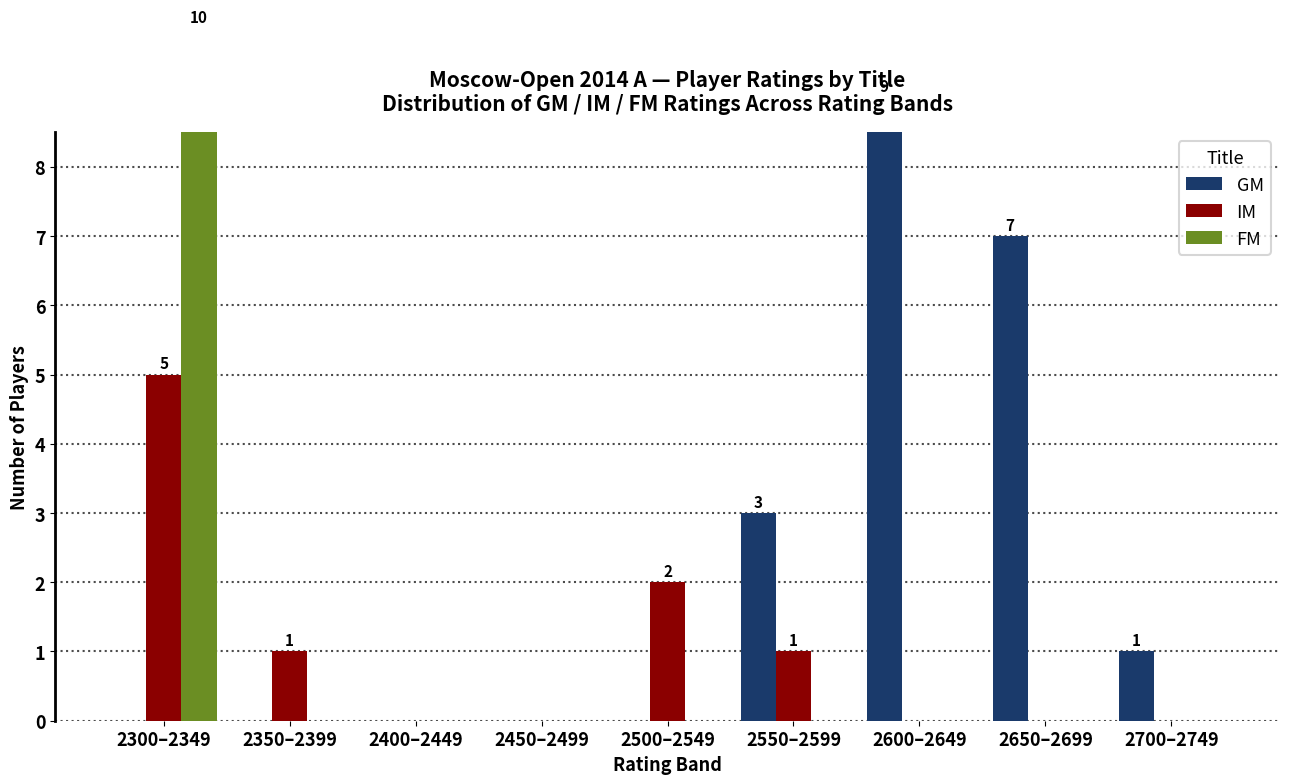

What is the spread (max minus min) of values at 2700–2749?

1